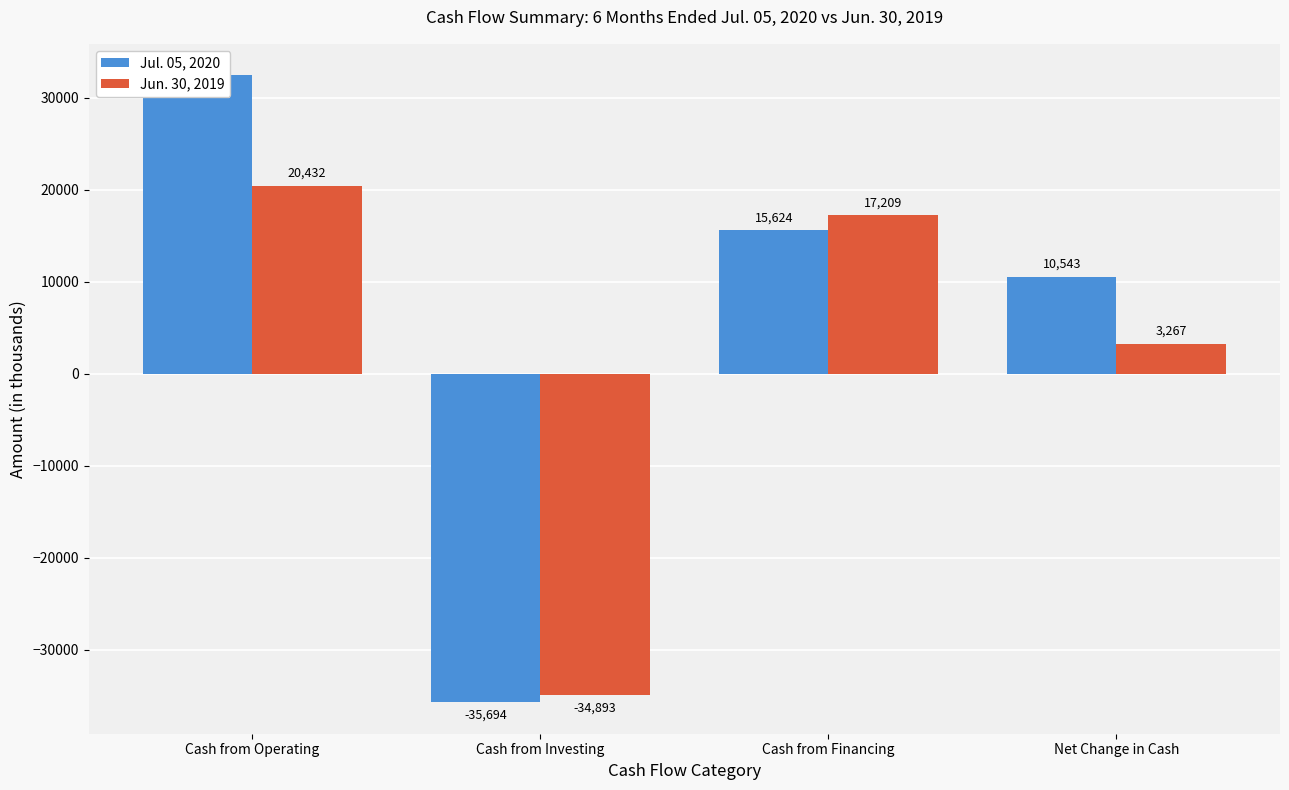

What are all the series names shown in the legend?

Jul. 05, 2020, Jun. 30, 2019